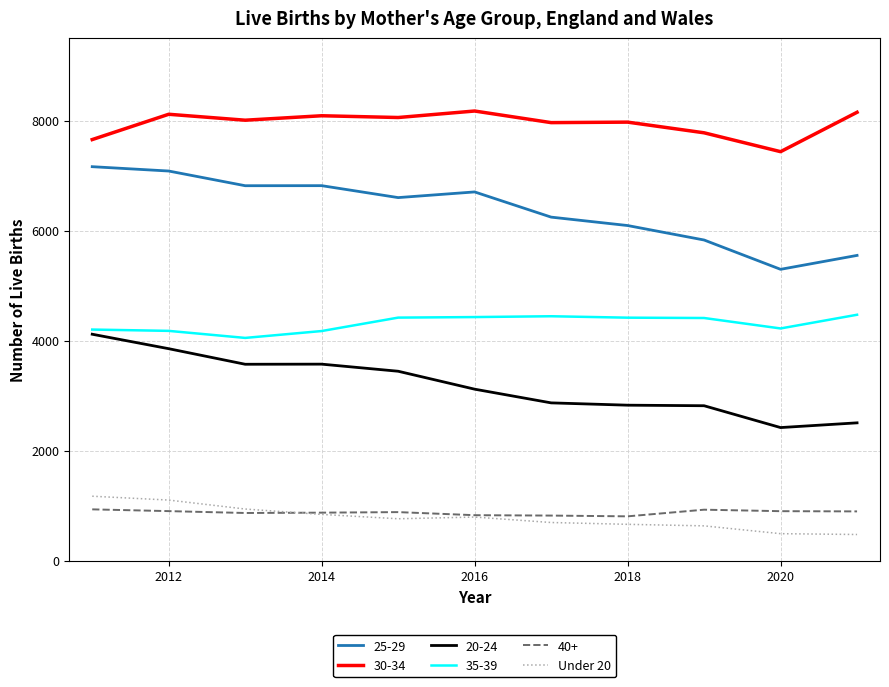

What is the minimum value shown in the chart?

474